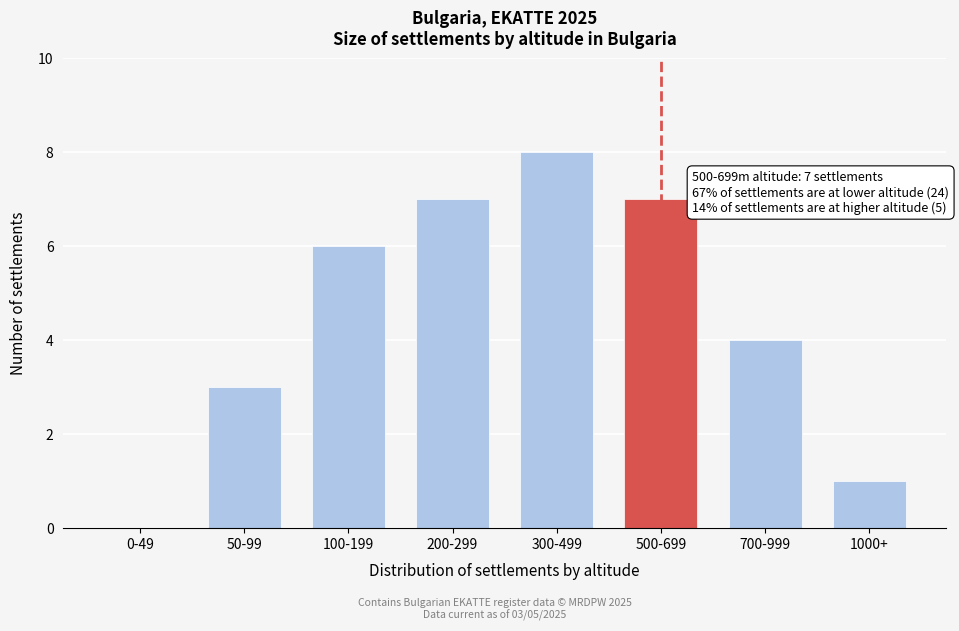

Reading left to right, extract all data points from this chart.

0-49=0	50-99=3	100-199=6	200-299=7	300-499=8	500-699=7	700-999=4	1000+=1